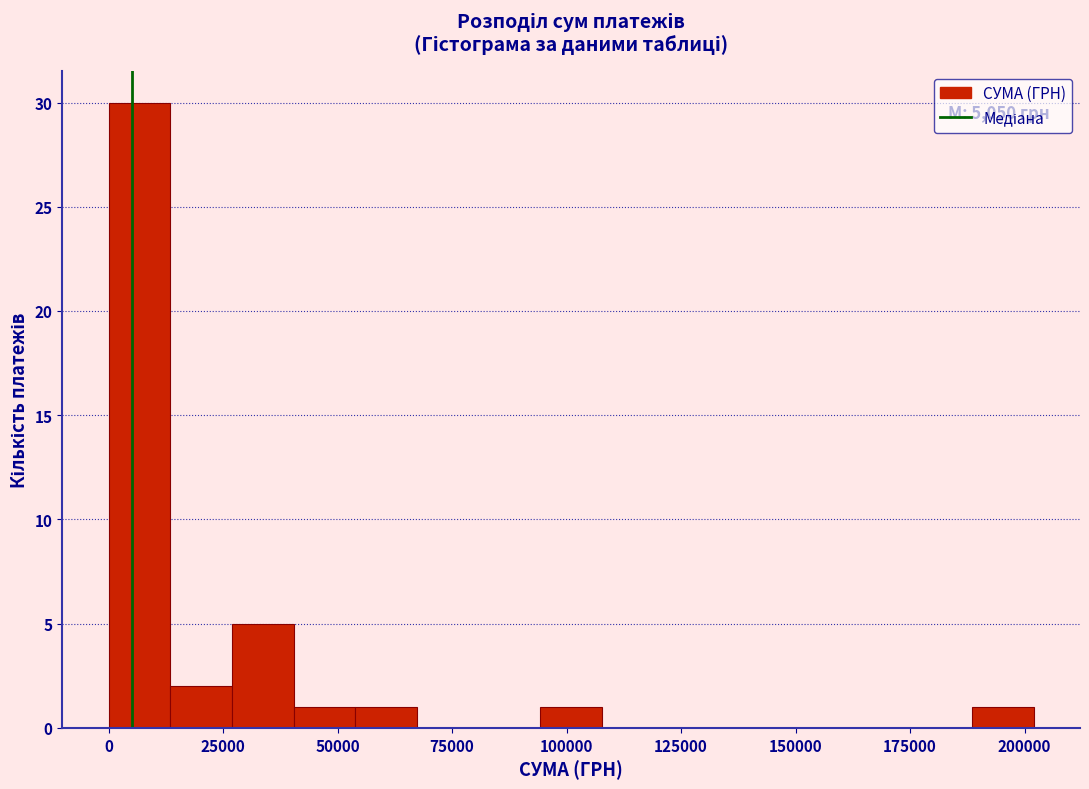

Around what value on the x-axis is the tallest bar? Give the approximate position of its centre, as read against the axis.

5000